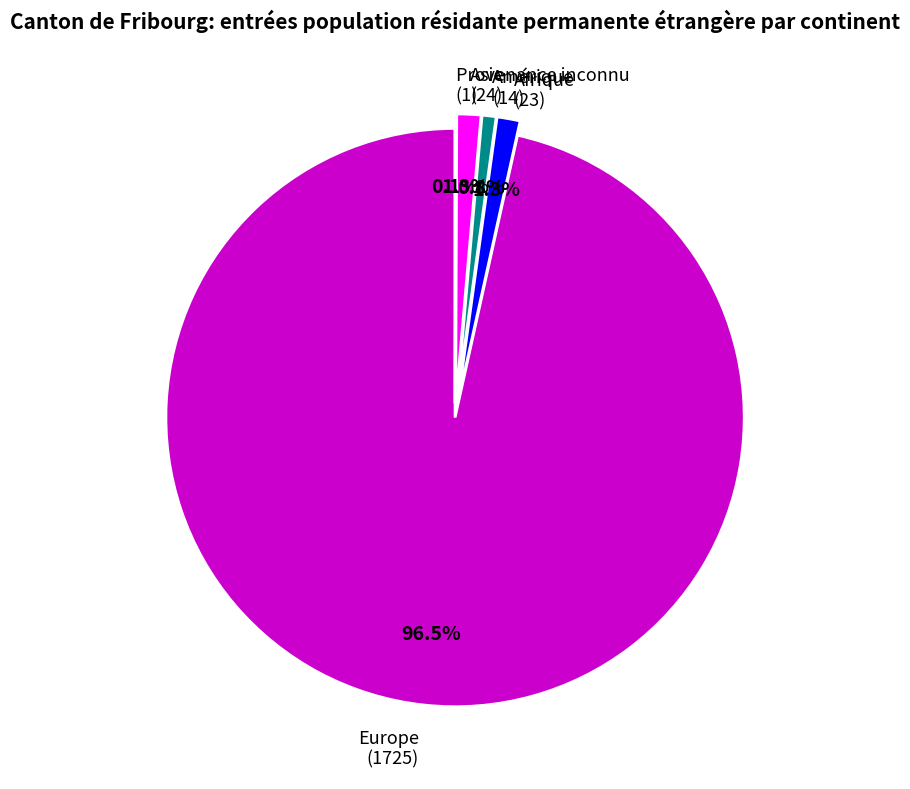

Which category has the biggest portion of the pie?

Europe